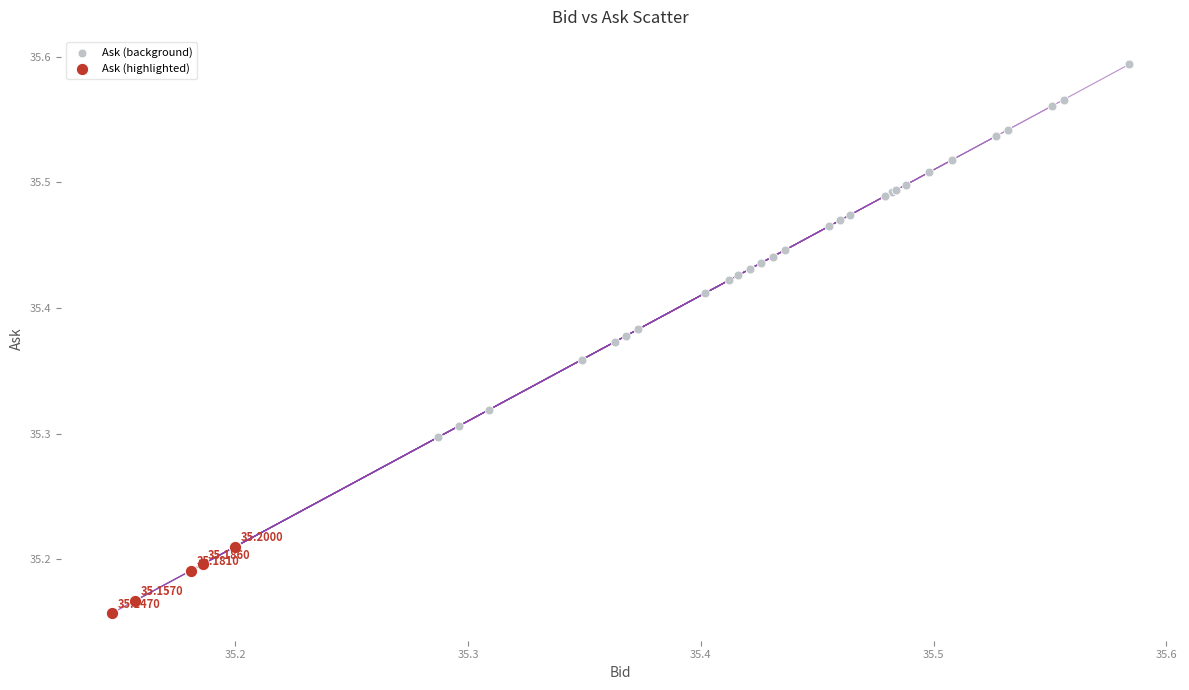

What are all the series names shown in the legend?

Ask (background), Ask (highlighted)